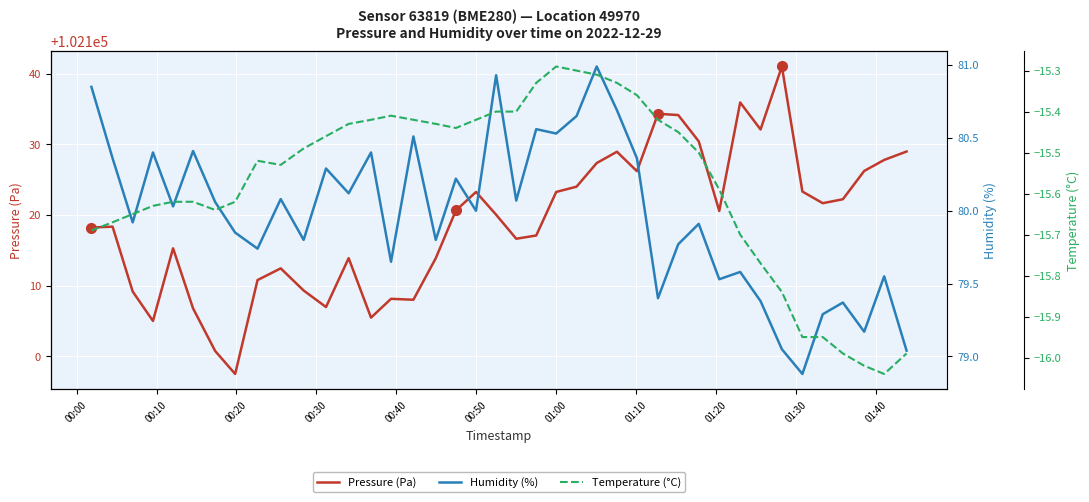

What is the maximum value for Pressure (Pa)?

102141.0